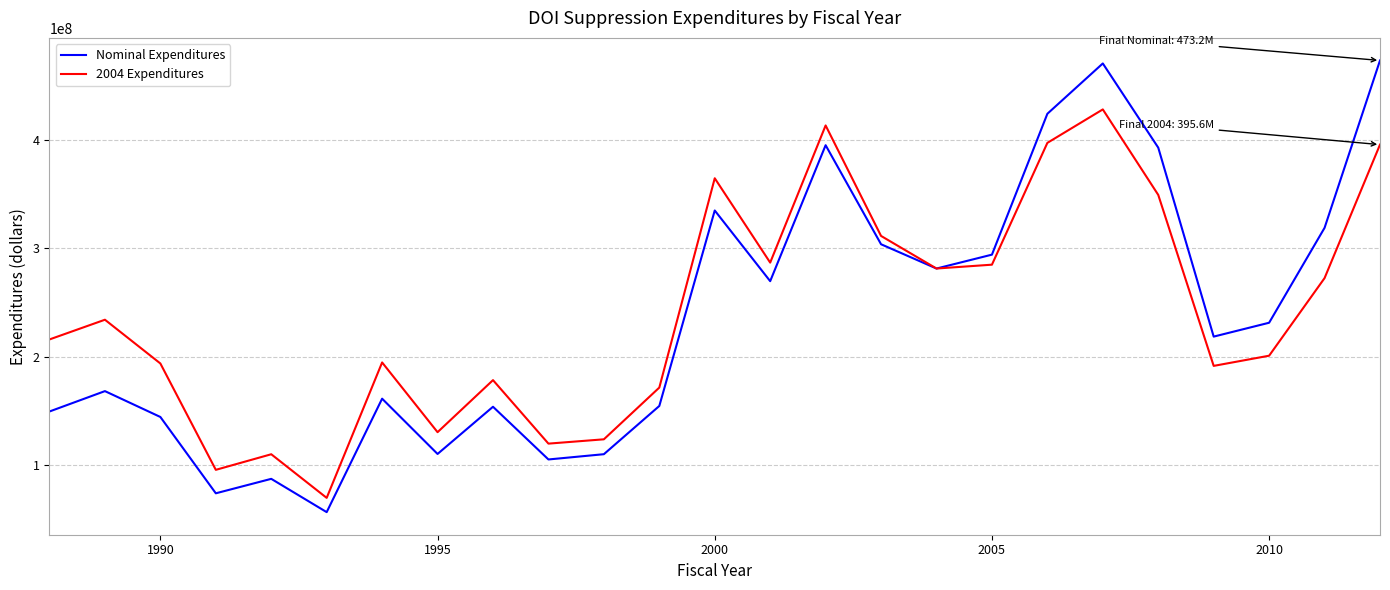

Rank the series by their maximum value, from highest to lowest.

Nominal Expenditures, 2004 Expenditures